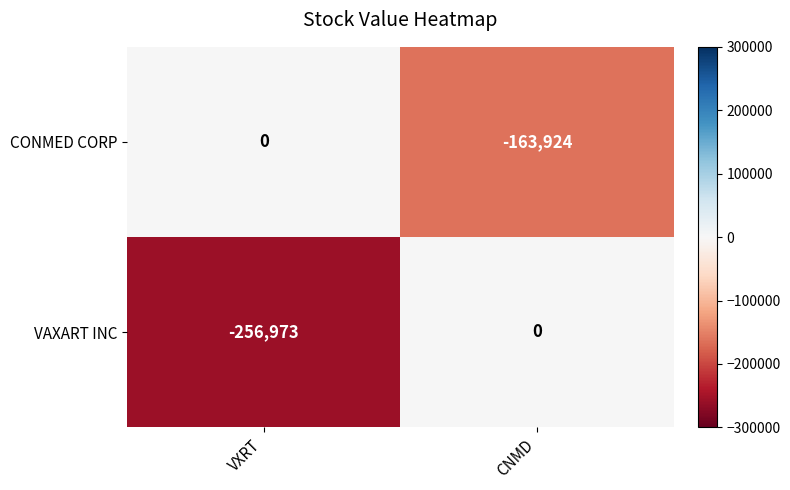

How many categories are shown in the chart?

2